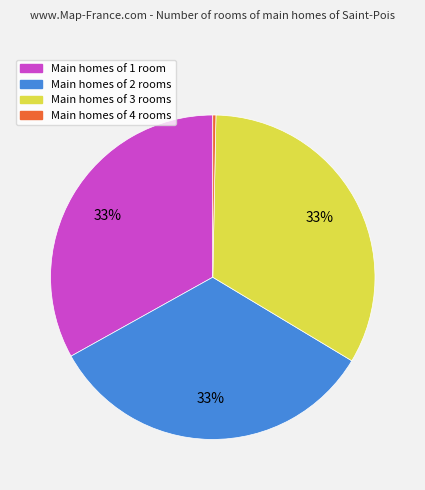

To the nearest percent, what is the average slice percentage?

25%